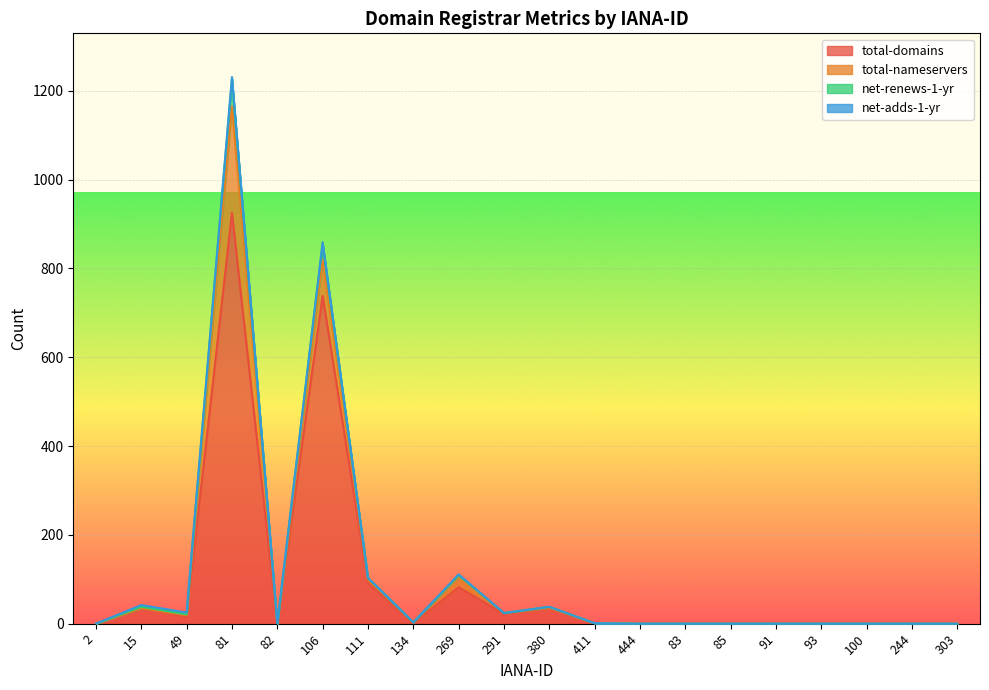

How many distinct data groups are displayed?

4